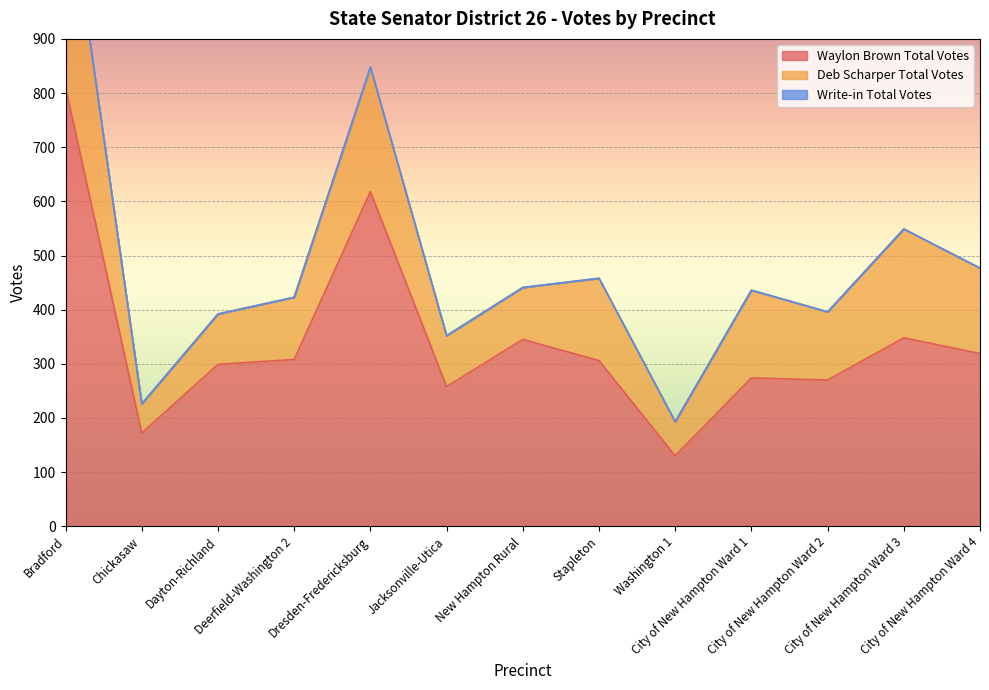

Reading left to right, what are all the values shown in this chart?

Waylon Brown Total Votes: Bradford=811	Chickasaw=172	Dayton-Richland=299	Deerfield-Washington 2=308	Dresden-Fredericksburg=618	Jacksonville-Utica=258	New Hampton Rural=345	Stapleton=306	Washington 1=130	City of New Hampton Ward 1=274	City of New Hampton Ward 2=270	City of New Hampton Ward 3=348	City of New Hampton Ward 4=319
Deb Scharper Total Votes: Bradford=397	Chickasaw=54	Dayton-Richland=93	Deerfield-Washington 2=115	Dresden-Fredericksburg=229	Jacksonville-Utica=94	New Hampton Rural=96	Stapleton=152	Washington 1=63	City of New Hampton Ward 1=162	City of New Hampton Ward 2=126	City of New Hampton Ward 3=201	City of New Hampton Ward 4=157
Write-in Total Votes: Bradford=3	Chickasaw=0	Dayton-Richland=0	Deerfield-Washington 2=0	Dresden-Fredericksburg=1	Jacksonville-Utica=0	New Hampton Rural=0	Stapleton=0	Washington 1=0	City of New Hampton Ward 1=0	City of New Hampton Ward 2=0	City of New Hampton Ward 3=0	City of New Hampton Ward 4=1